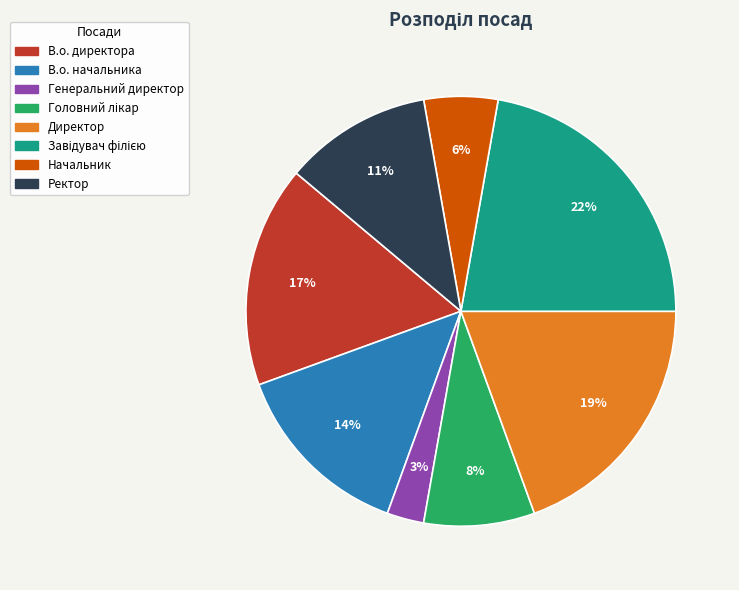

Is Начальник the majority of the pie?

No